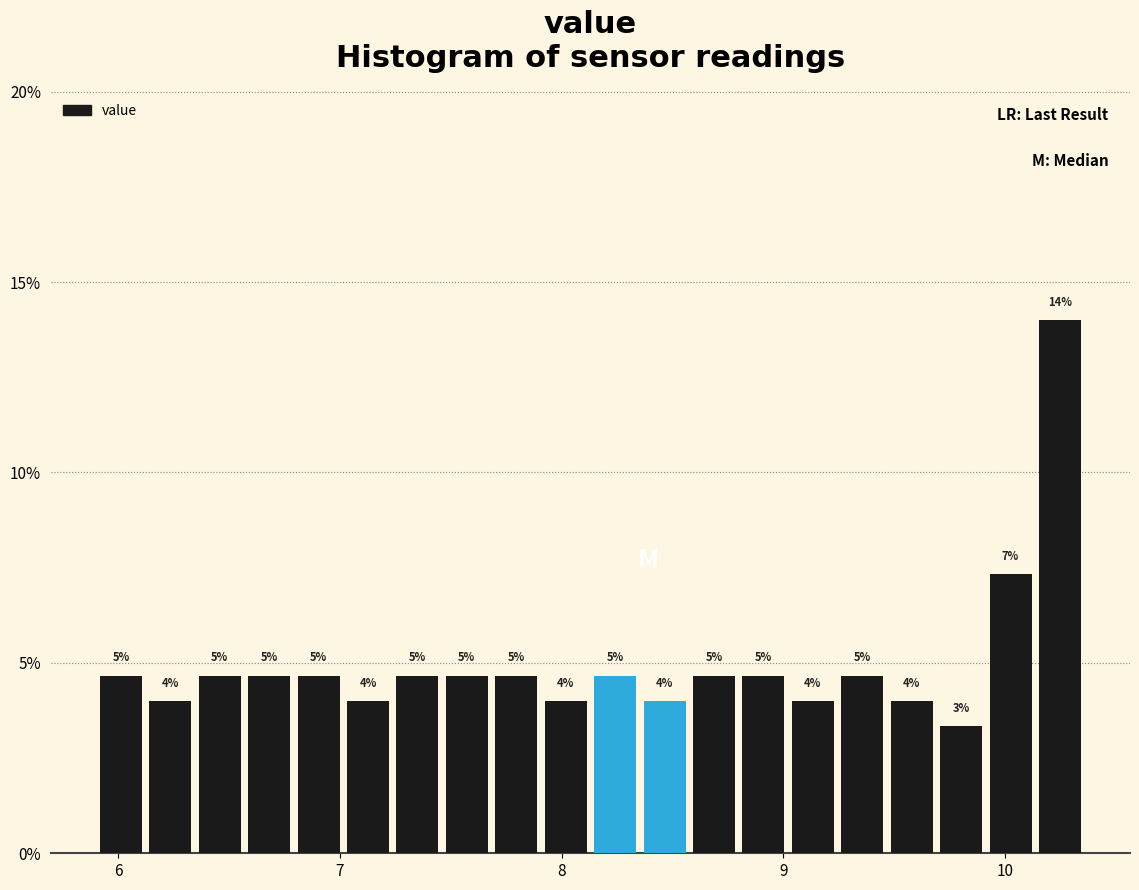

Read against the x-axis, roughly where is the centre of the tallest bar?

10.2